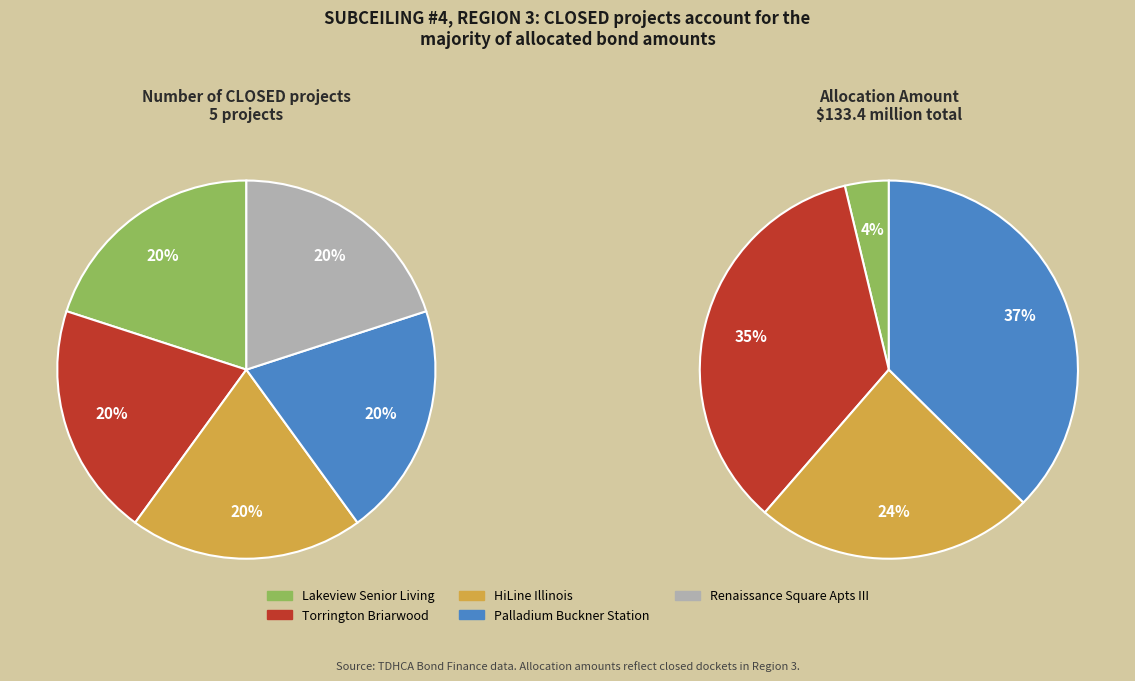

Which category has the biggest portion of the pie?

Palladium Buckner Station